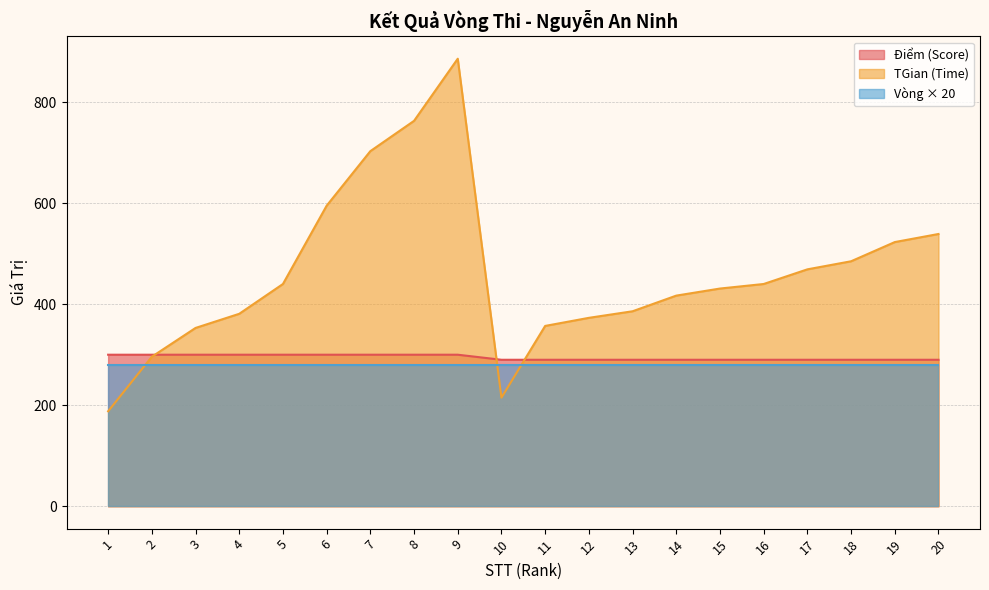

What is the value of the Điểm (Score) point at the 7th from the left?

300